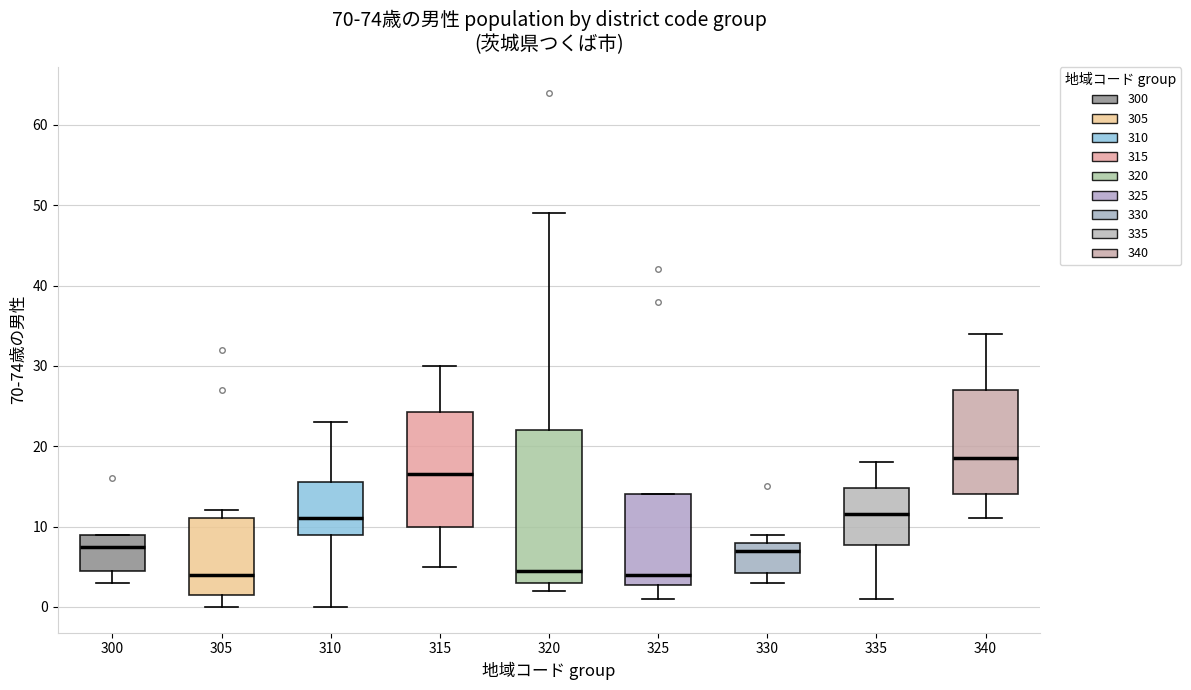

Where does the lower whisker of the box at x = 325 end on the y-axis? The values are not printed on the chart, so give them approximately, as read against the axis.

1